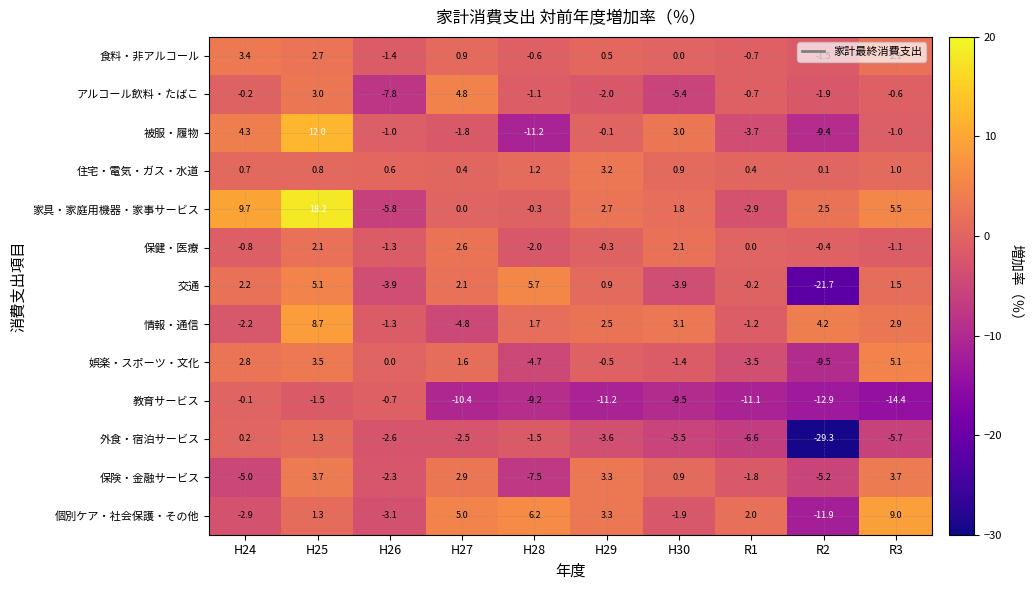

At which label does 被服・履物 first exceed -1?

H24